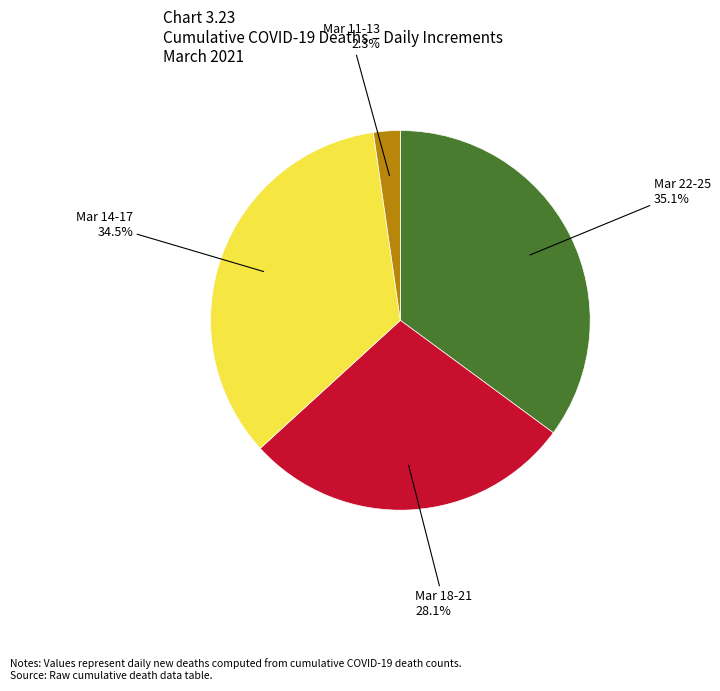

Combined, do Mar 14-17 and Mar 11-13 account for over 50%?

No